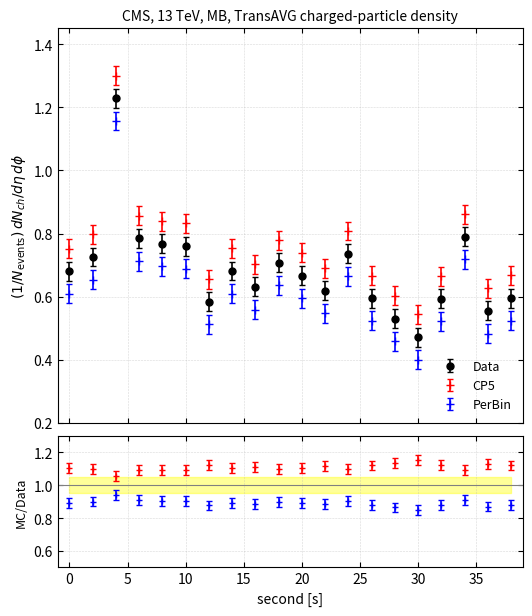

How many lines are shown in the chart?

3